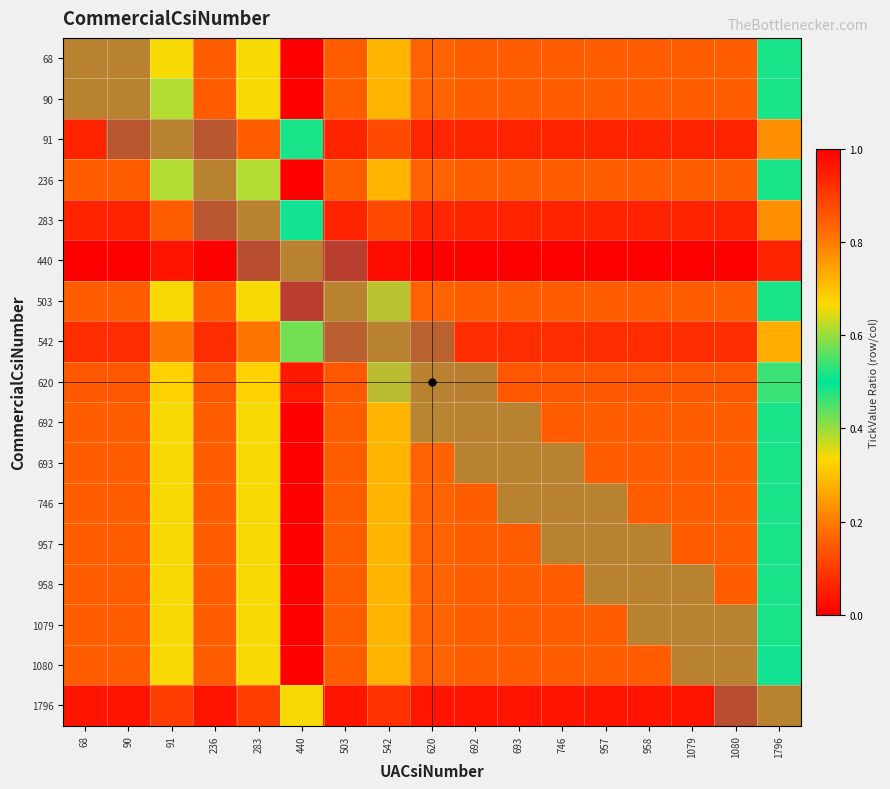

What is the spread (max minus min) of values at 1079?

1